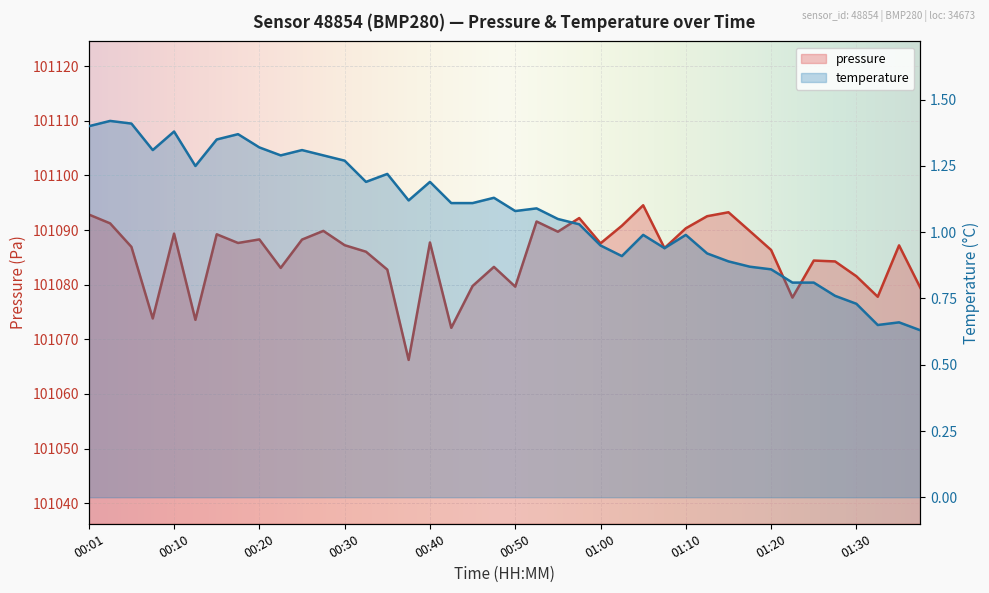

The value at 00:57 is 101092.2. True or false?

True